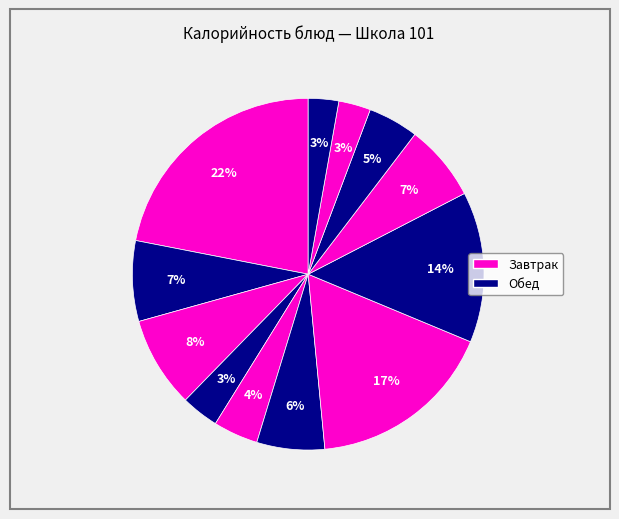

How many segments does this pie chart have?

12